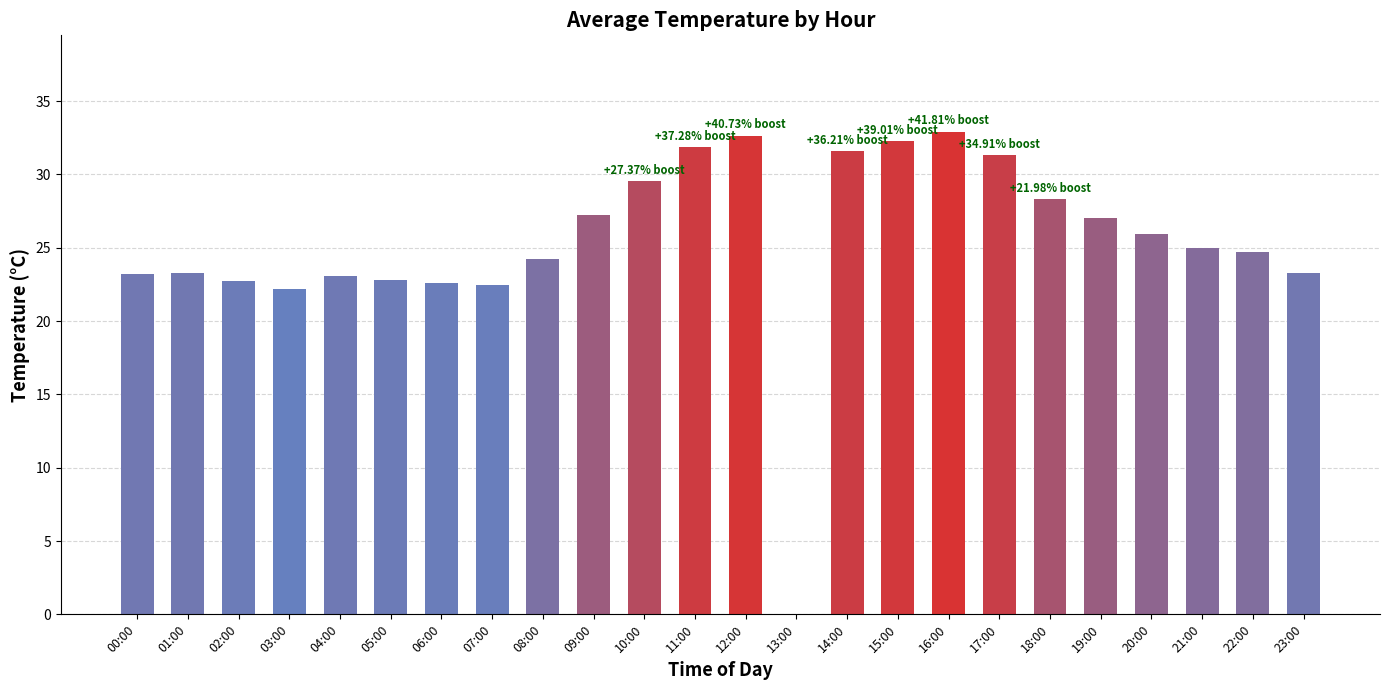

What is the sum of the values at 19:00 and 00:00?

50.2